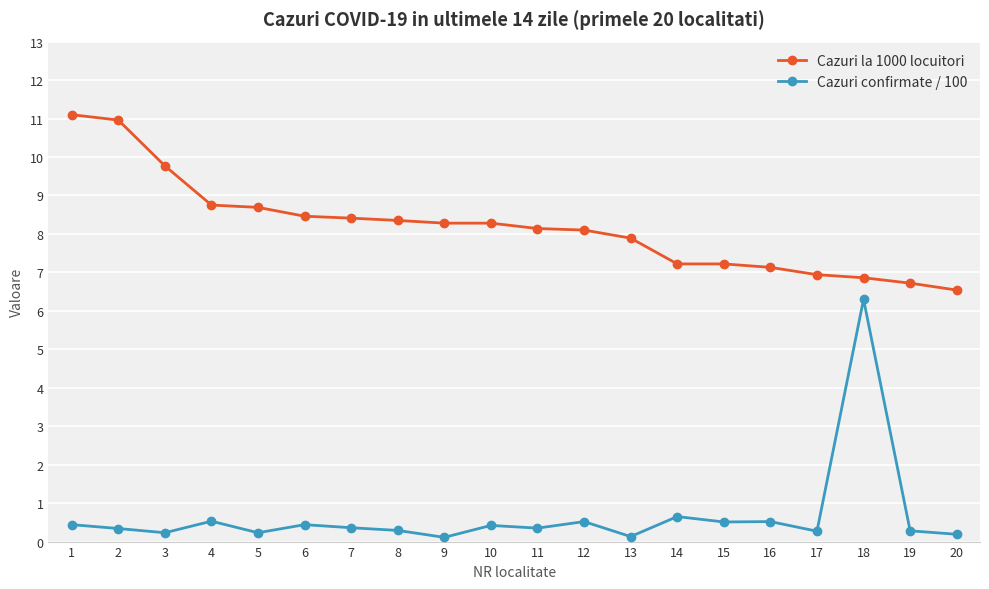

At which label does Cazuri la 1000 locuitori first exceed 8?

1